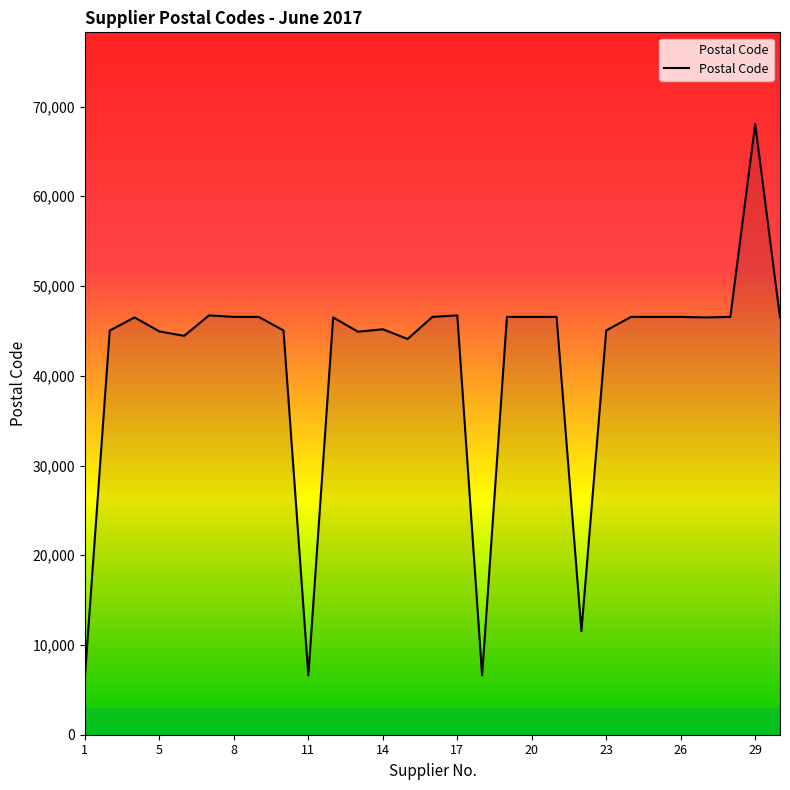

What is the greatest value displayed?

68060